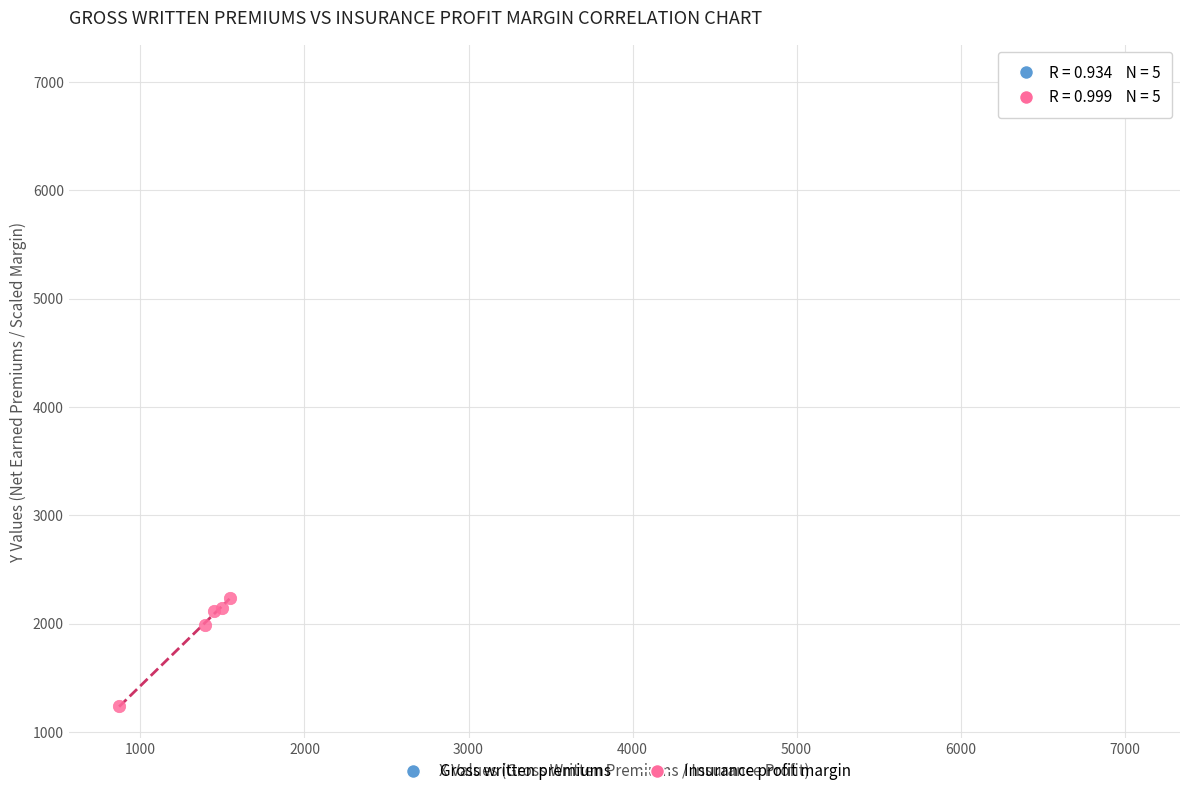

Which series reaches the maximum Y coordinate?

Gross written premiums